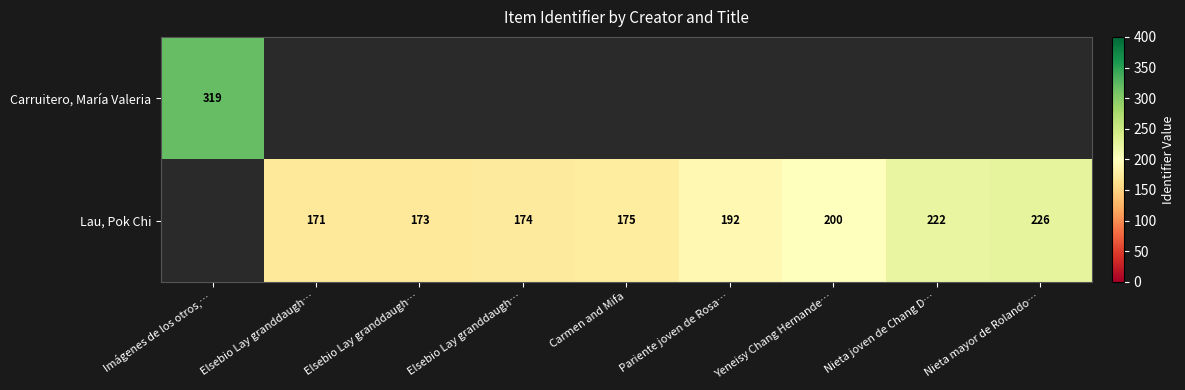

Is the value of Lau, Pok Chi at Carmen and Mifa greater than the value of Carruitero, María Valeria at Pariente joven de Rosa…?

No